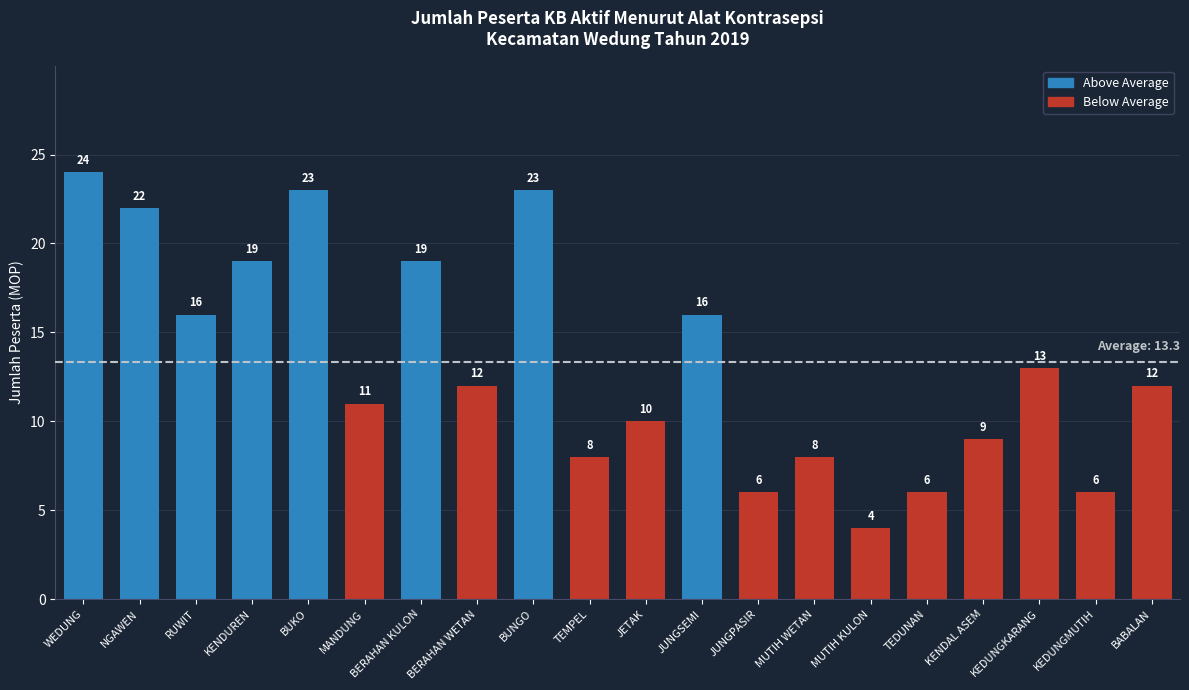

What is the label of the 10th bar from the left?

TEMPEL